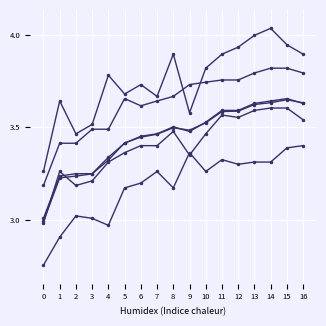

How many lines are shown in the chart?

6